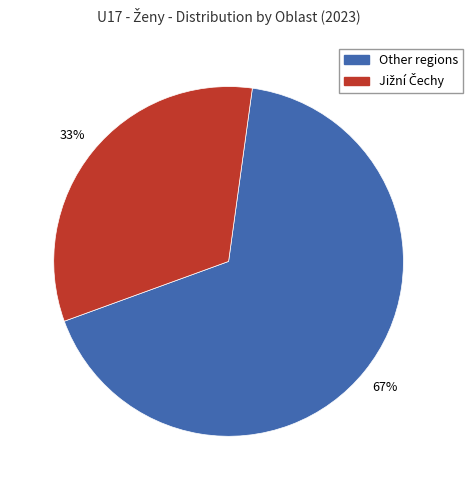

To the nearest percent, what is the average slice percentage?

50%